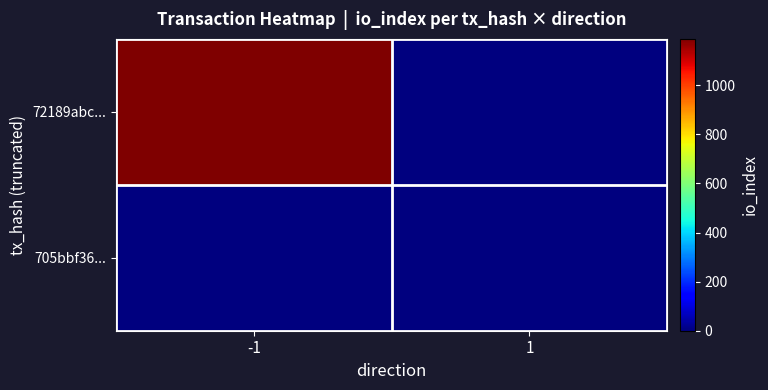

How many data points does each series have?

2